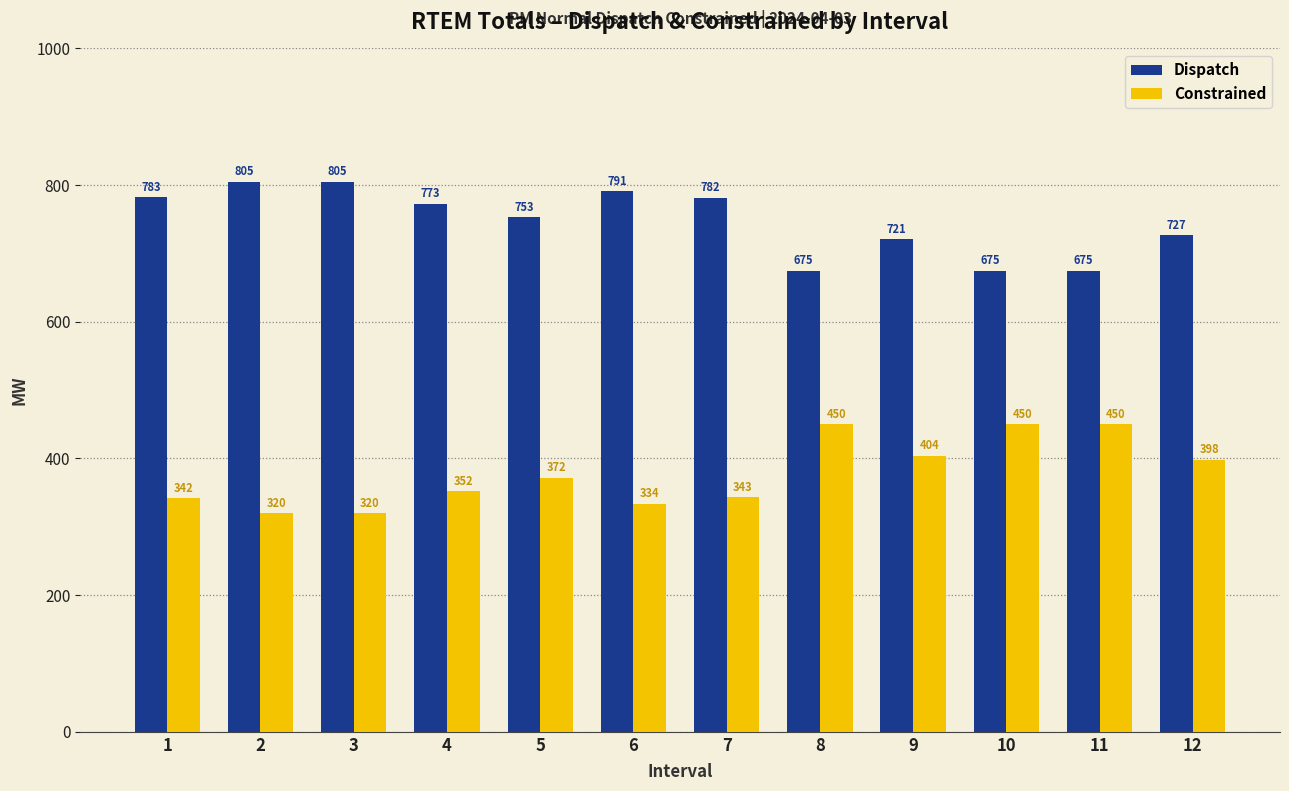

What is the minimum value for Constrained?

320.0